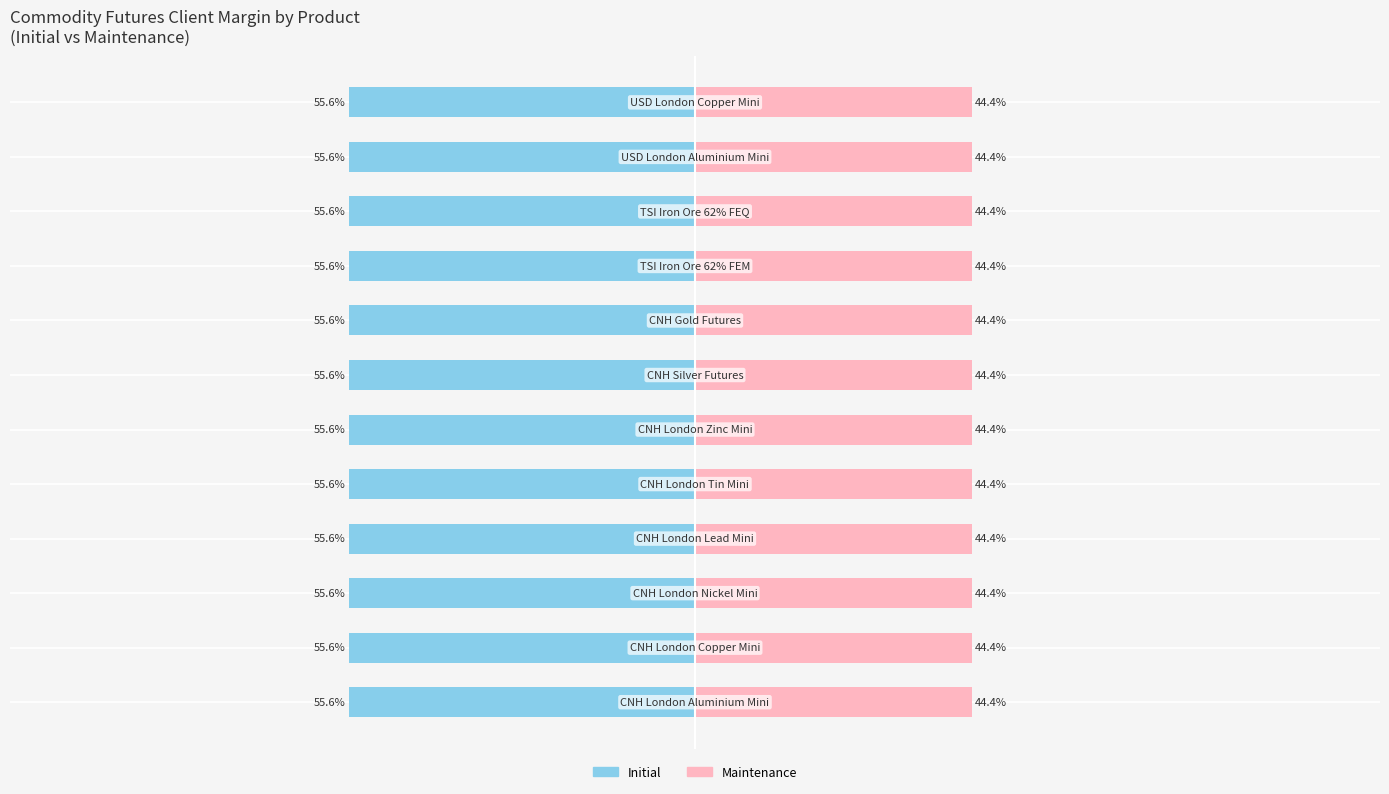

What is the value of the Maintenance bar at the 9th from the left?

44.4